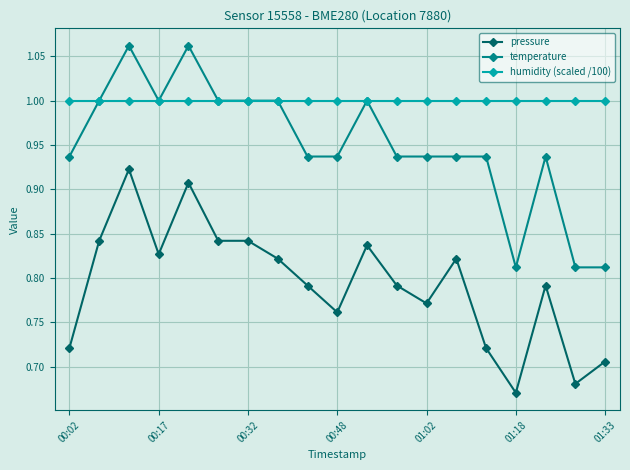

What is the value of the humidity (scaled /100) point at the 3rd from the left?

1.0